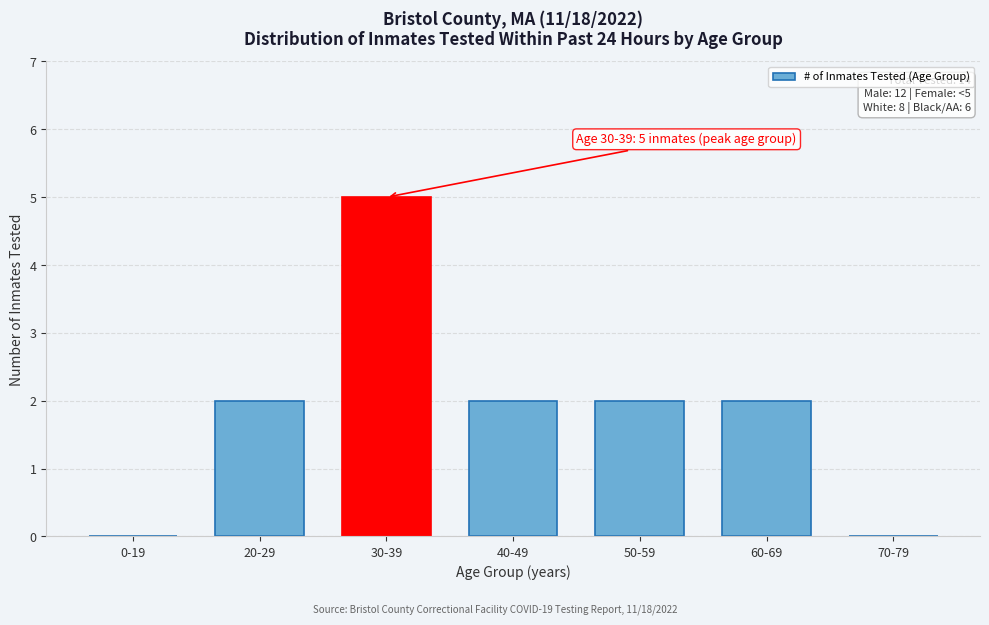

Reading left to right, transcribe all the data shown in this chart.

0-19=0	20-29=2	30-39=5	40-49=2	50-59=2	60-69=2	70-79=0